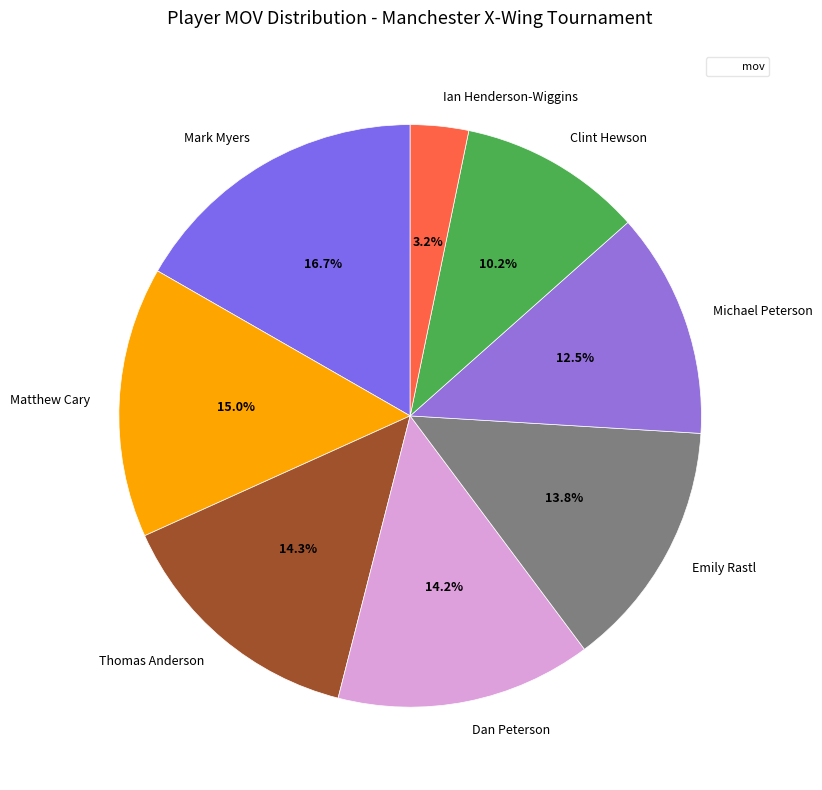

To the nearest percent, what portion does Dan Peterson represent?

14%